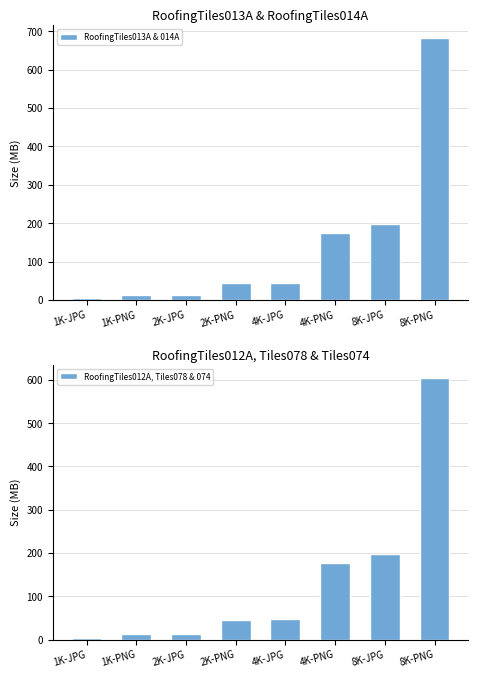

What position from the left is 1K-PNG?

2